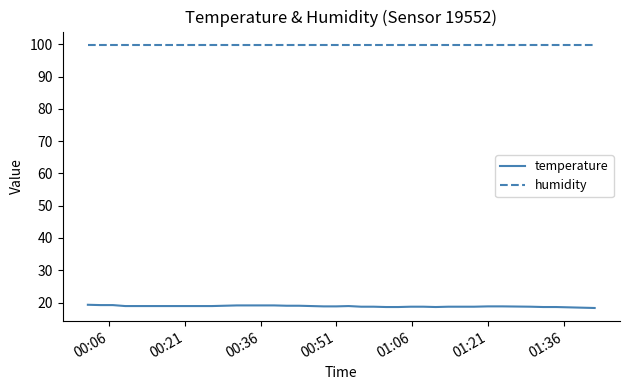

Which series has the largest total across all categories?

humidity